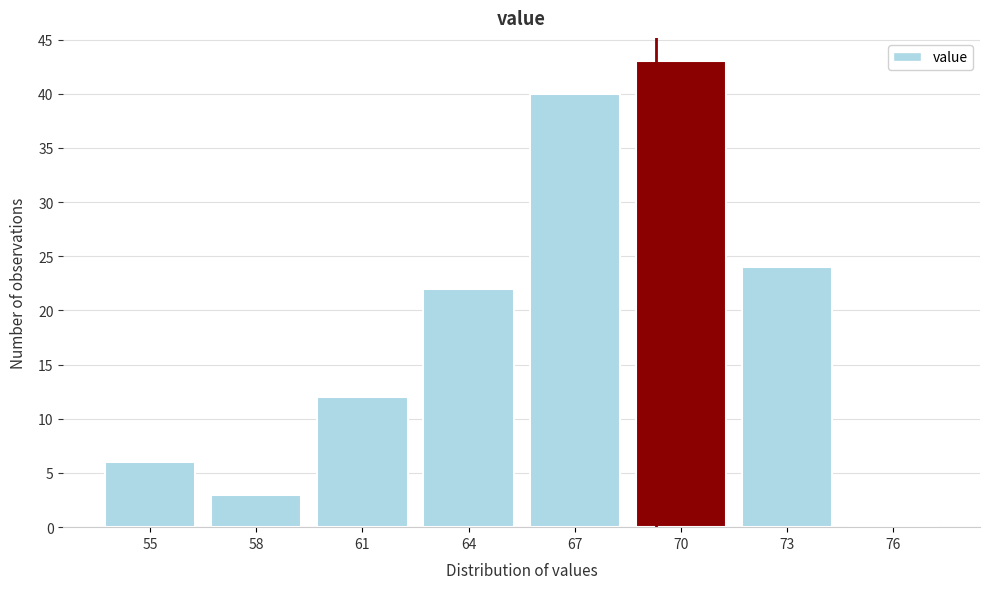

Reading left to right, list all the values displayed in this chart.

55=6	58=3	61=12	64=22	67=40	70=43	73=24	76=0